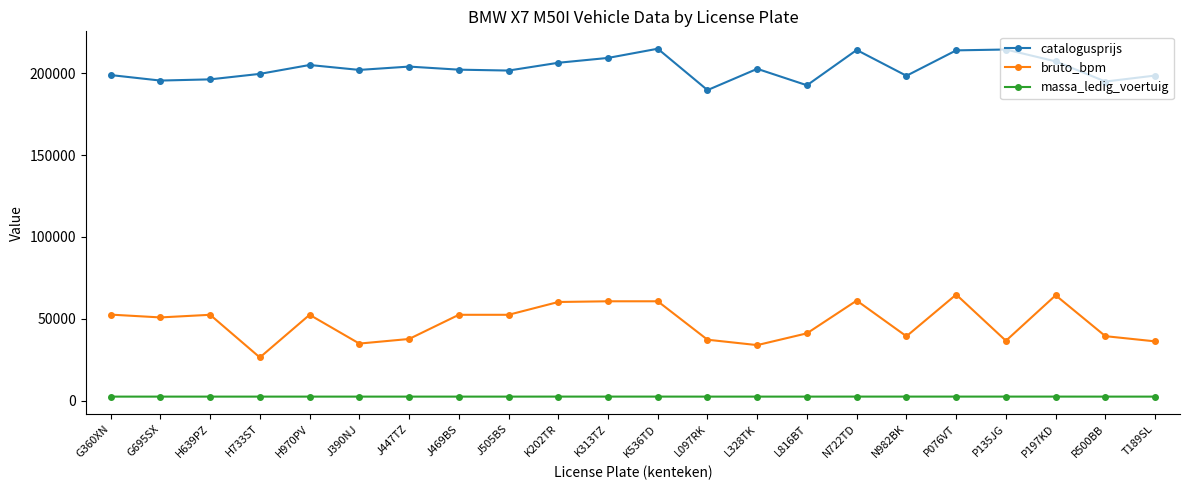

What is the maximum value shown in the chart?

214958